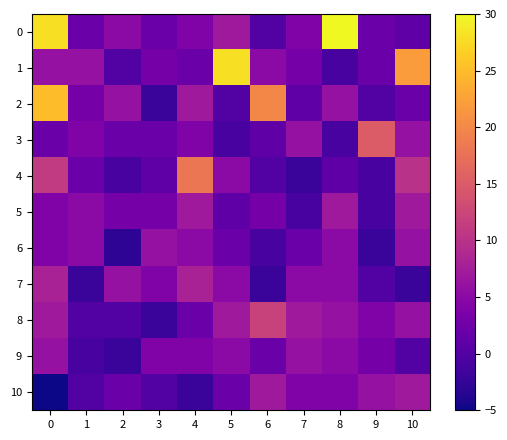

What is the greatest value displayed?

30